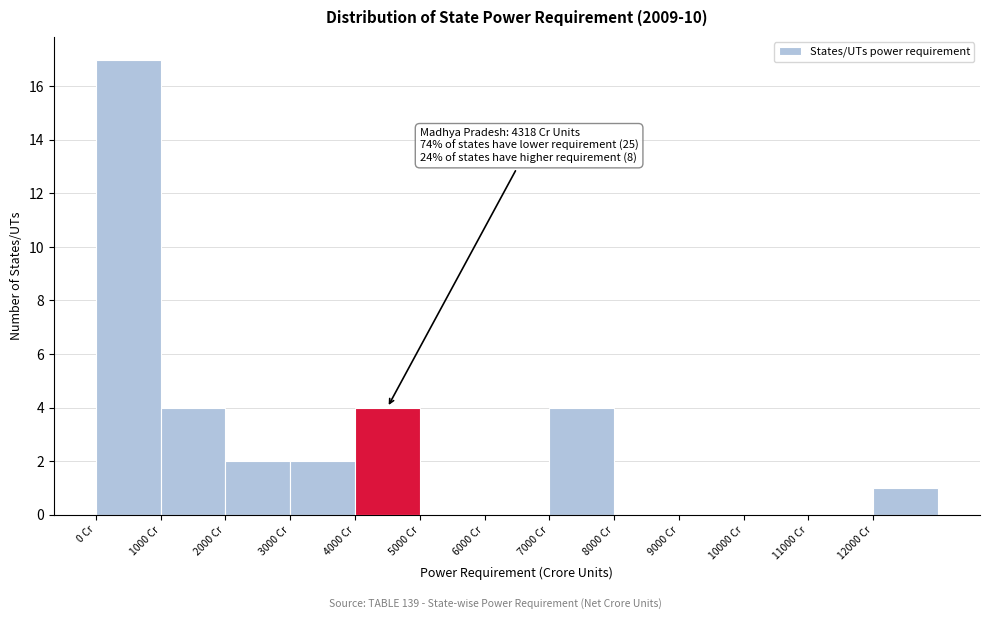

Which range on the x-axis has the tallest bar?

0 to 1000